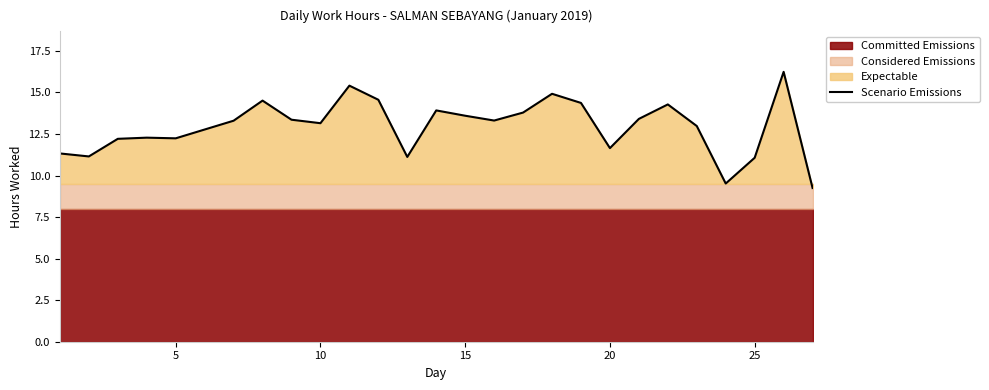

True or false: Scenario Emissions has a value of 3.3 at 25.

False